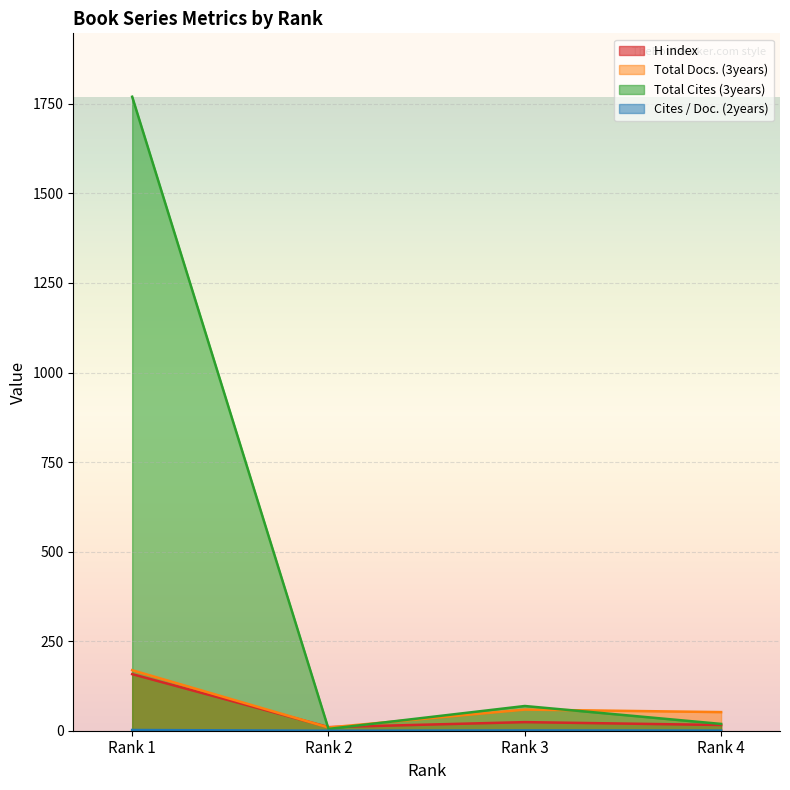

How many values in the H index series are below 24?

2